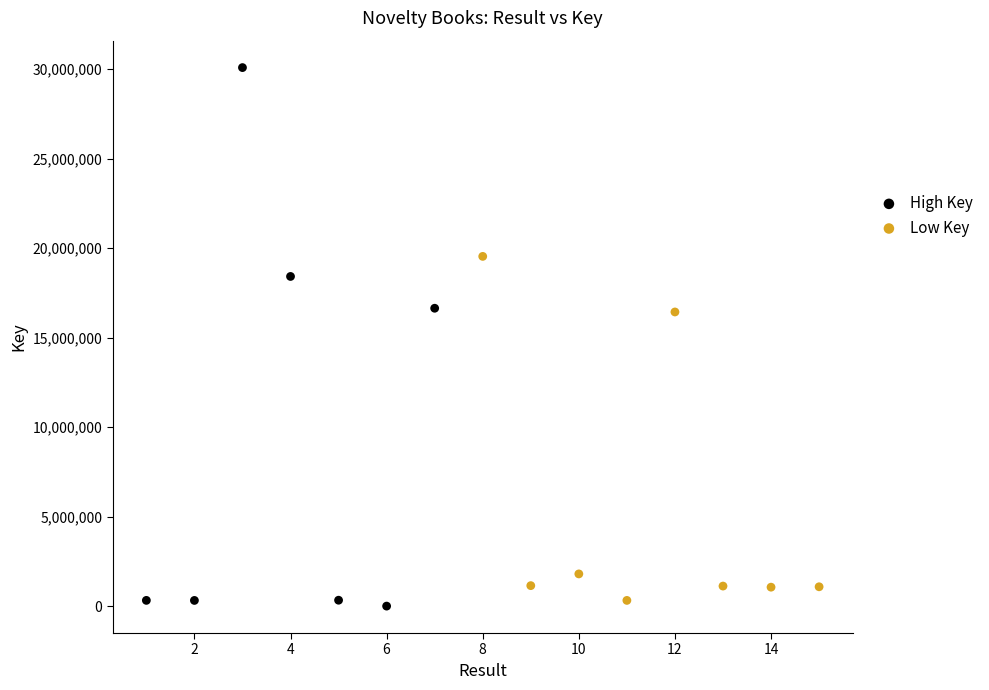

What are all the series names shown in the legend?

High Key, Low Key